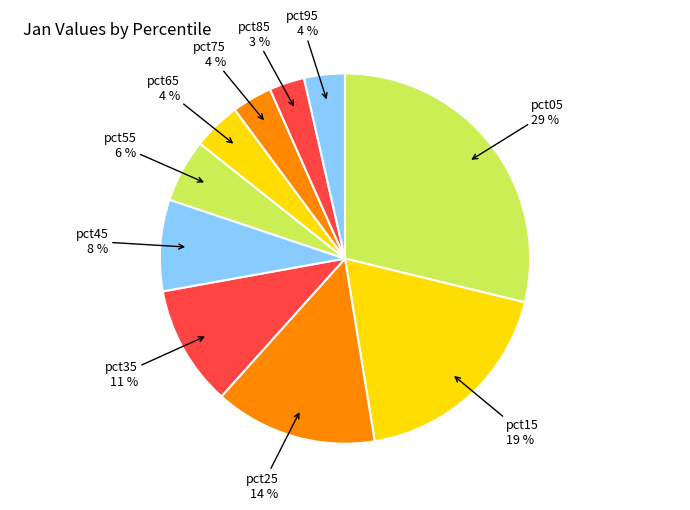

Is there a majority slice in this chart?

No